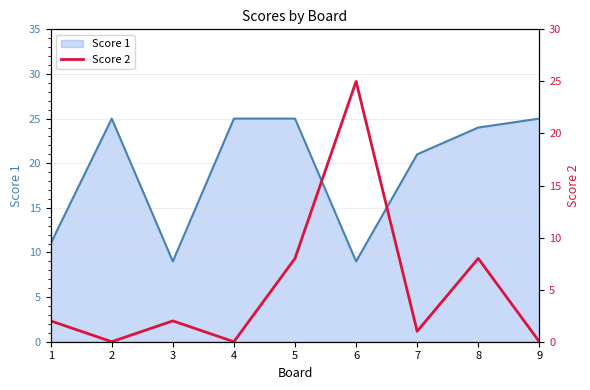

How many lines are shown in the chart?

1